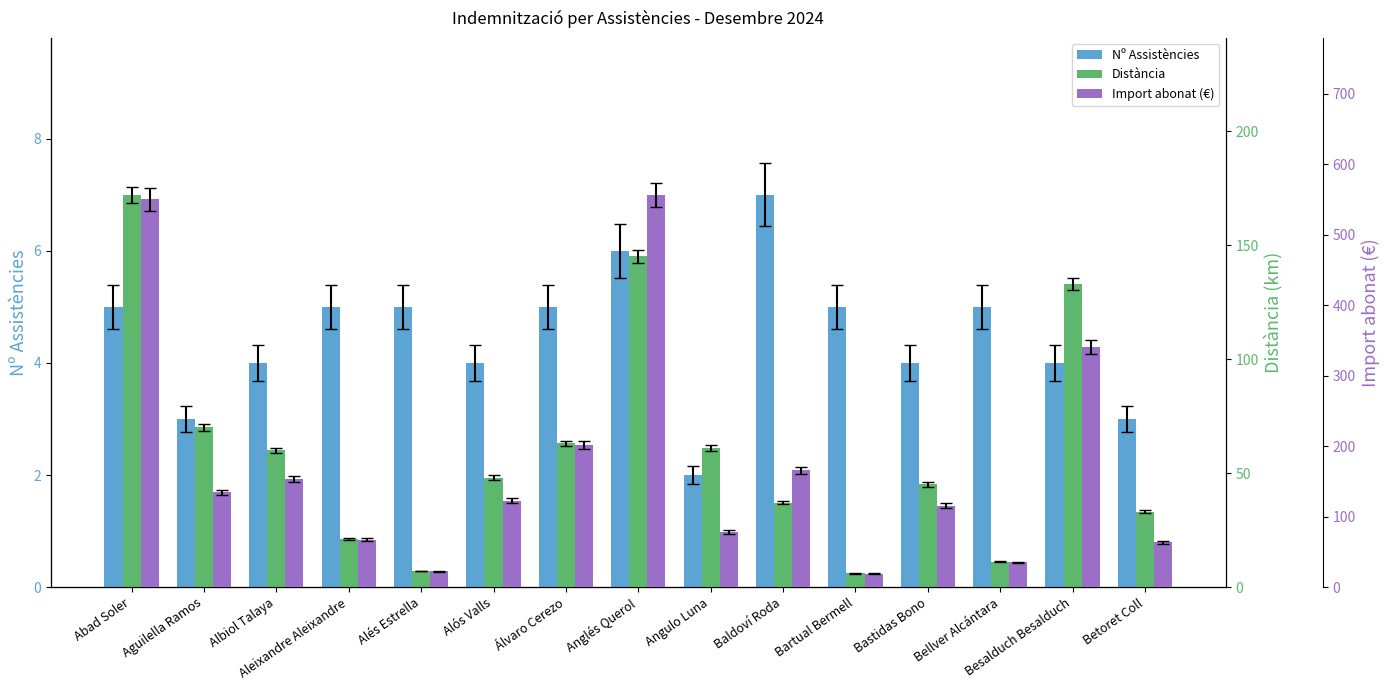

At which category is the sum across all series the highest?

Abad Soler